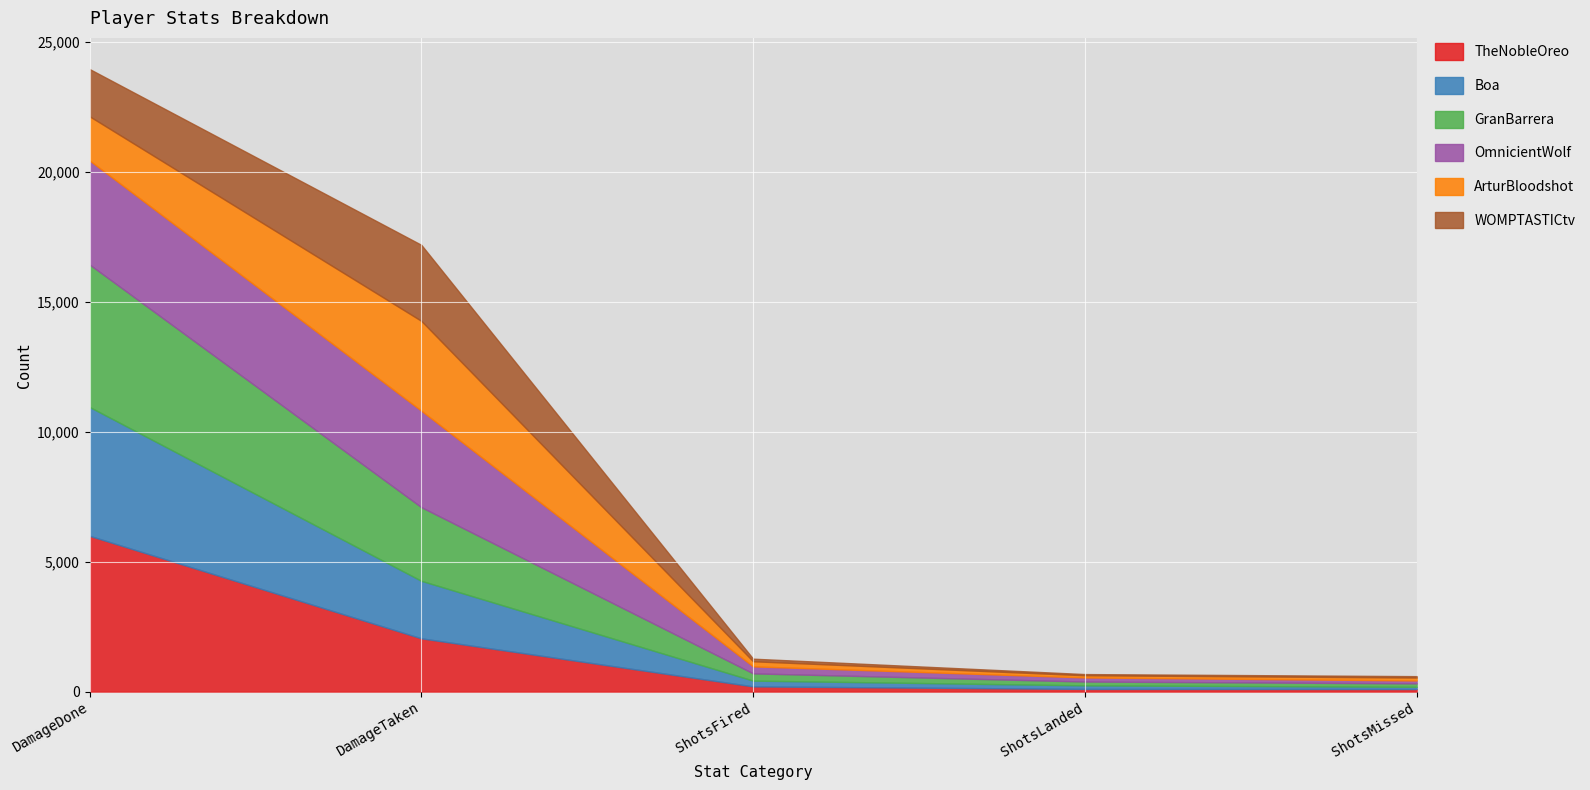

Between DamageDone and ShotsLanded, which series saw the biggest shift?

TheNobleOreo